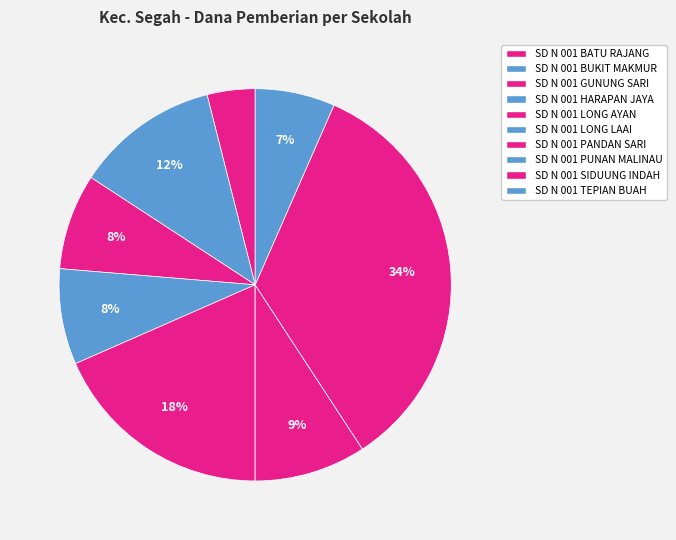

What is the largest slice in the pie chart?

SD N 001 SIDUUNG INDAH